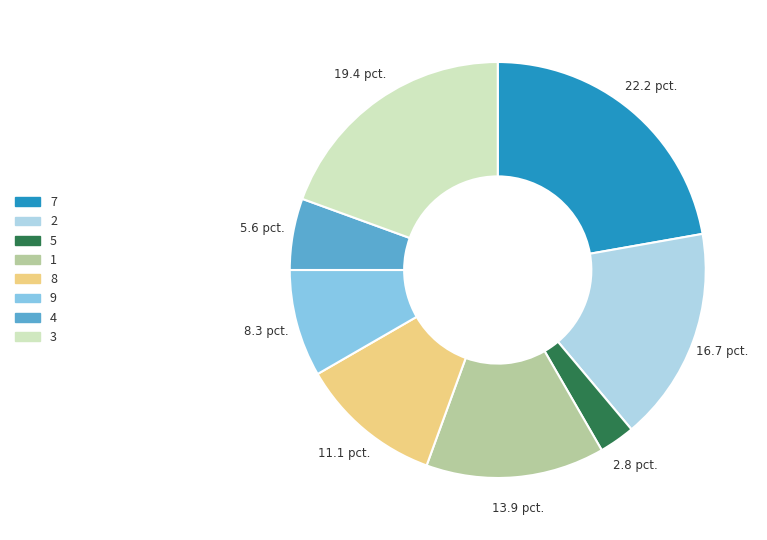

True or false: 4 accounts for 1% of the total.

False